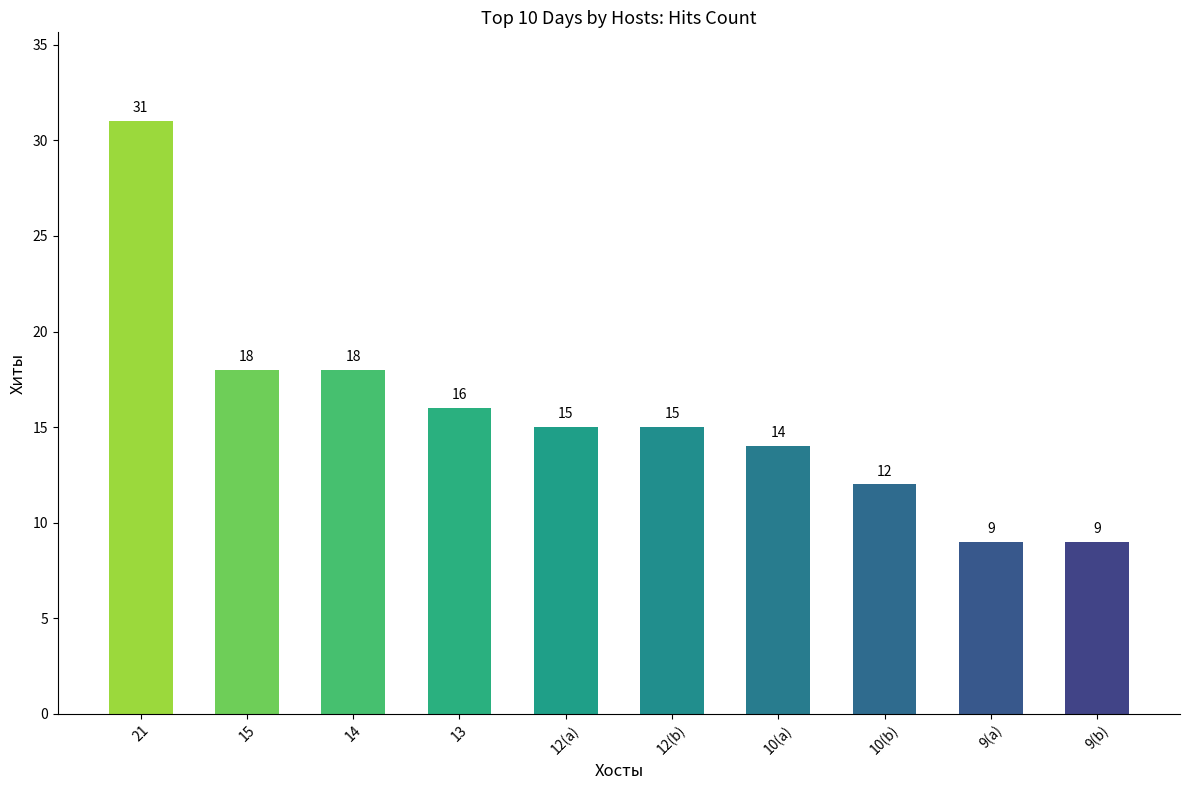

How many bars are there in total?

10